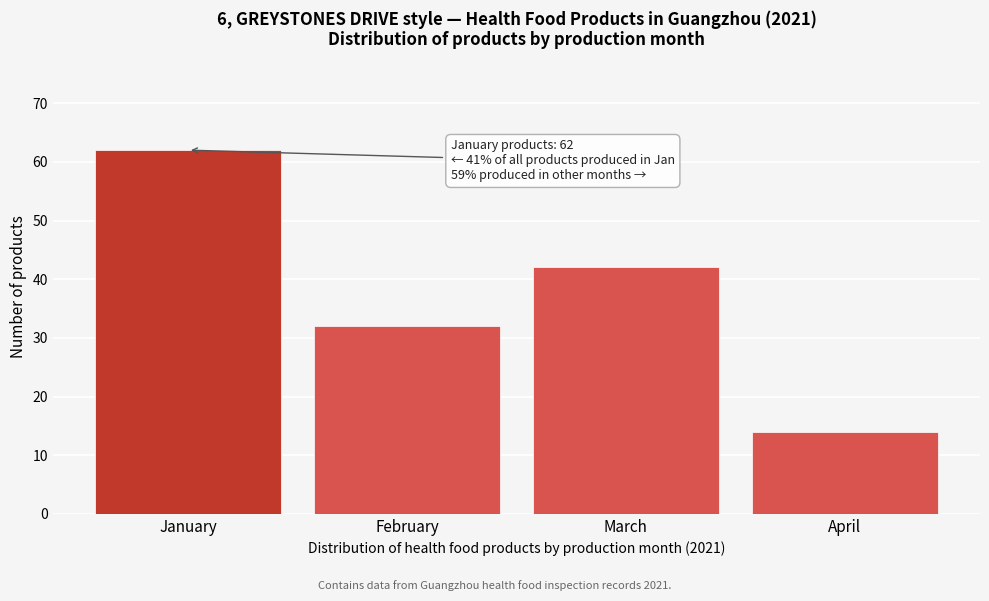

Reading left to right, list all the values displayed in this chart.

62	32	42	14